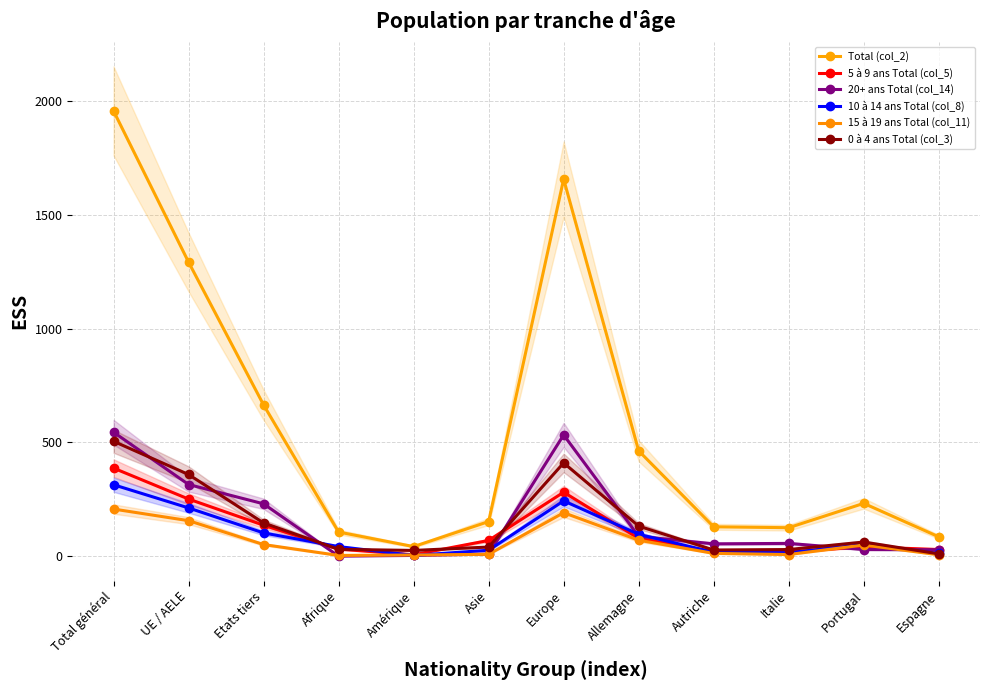

Between UE / AELE and Amérique, which series saw the biggest shift?

Total (col_2)